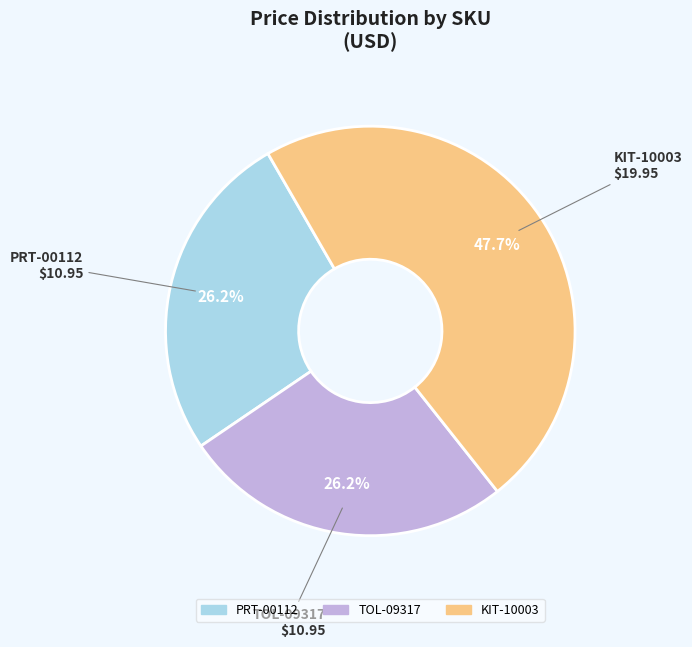

The KIT-10003 slice represents 60% of the pie. True or false?

False